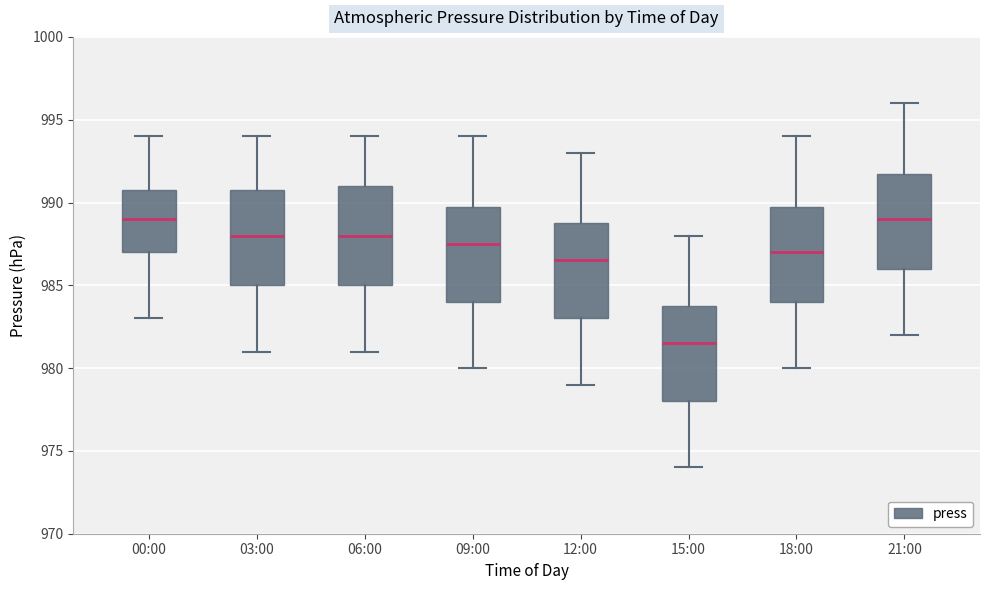

Where does the median line of the box for 09:00 sit on the y-axis? The values are not printed on the chart, so give them approximately, as read against the axis.

987.5